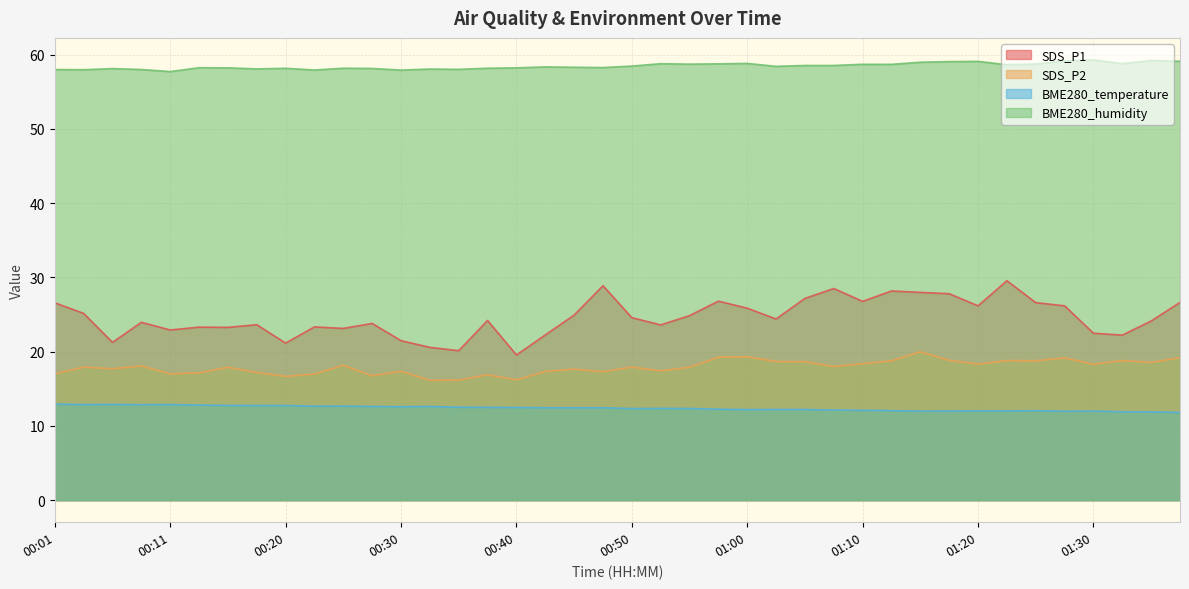

What is the lowest value of the SDS_P1 series?

19.6